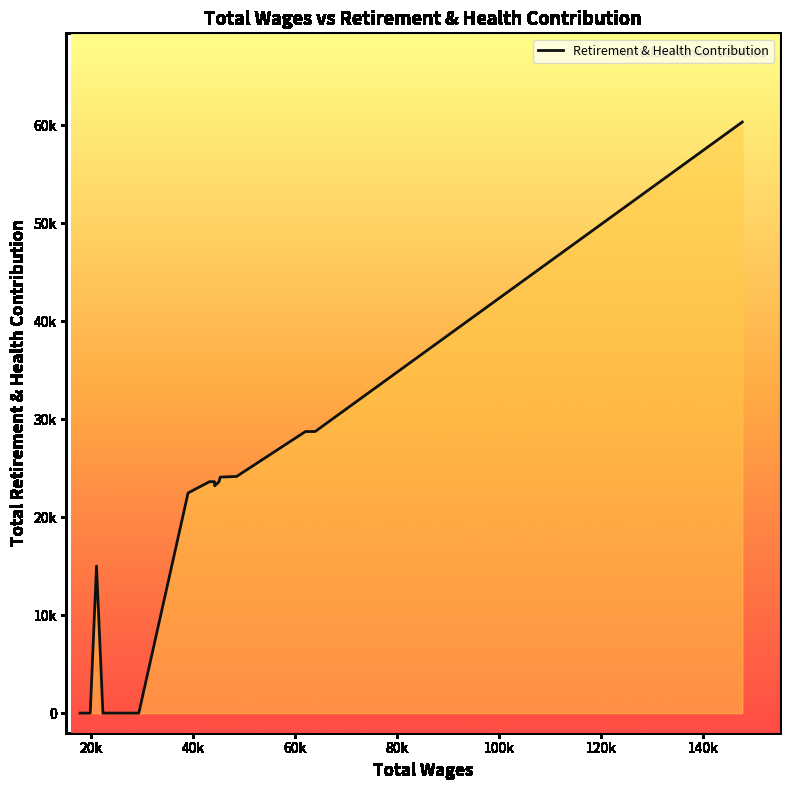

What is the difference between the maximum and second lowest values?

60310